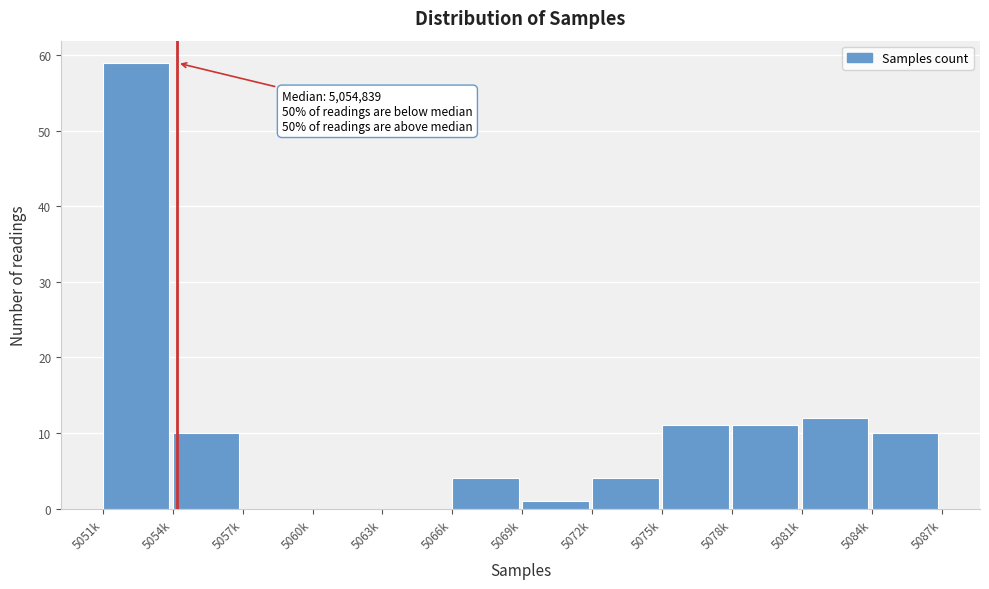

Reading left to right, transcribe all the data shown in this chart.

5051k=59	5054k=10	5057k=0	5060k=0	5063k=0	5066k=4	5069k=1	5072k=4	5075k=11	5078k=11	5081k=12	5084k=10